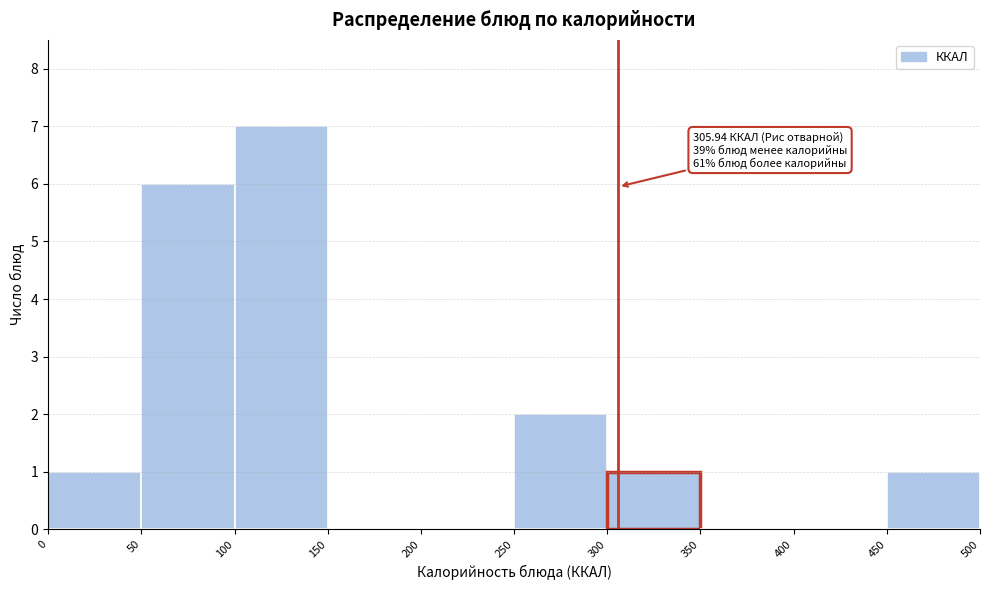

Over which range of the x-axis is the bar tallest?

100 to 150